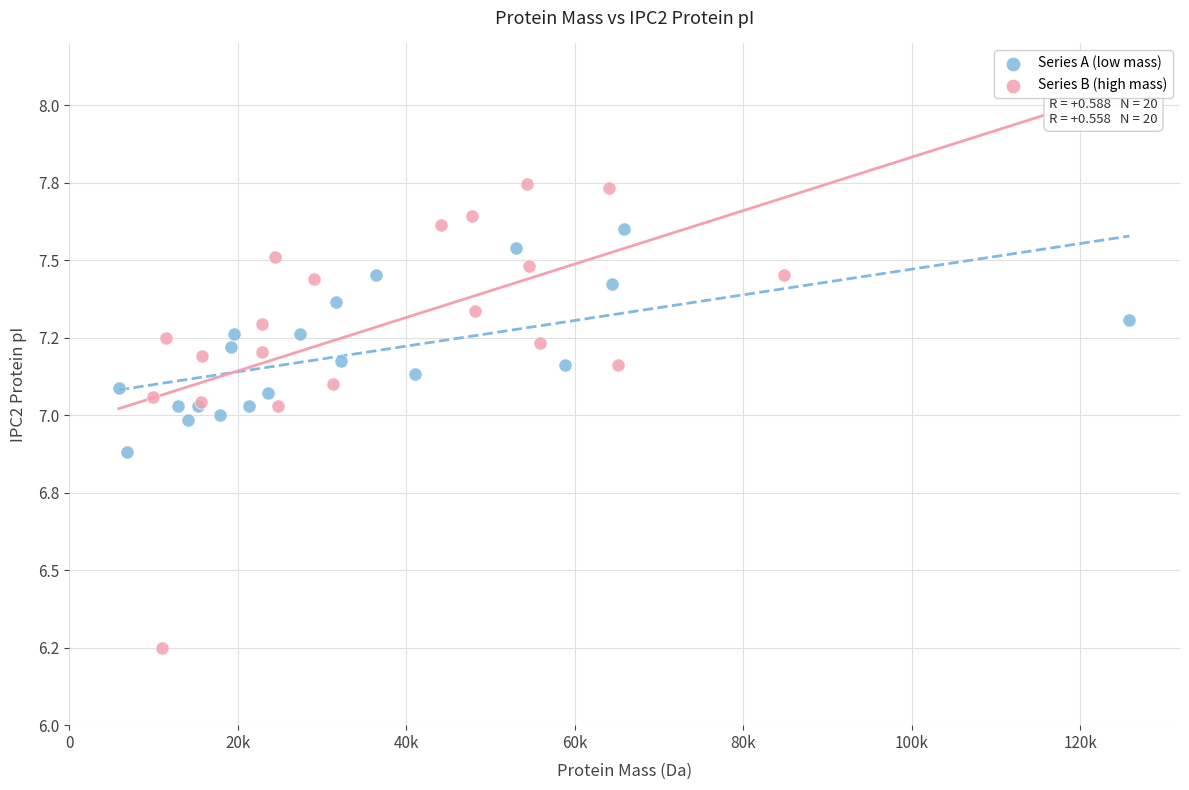

What are all the series names shown in the legend?

Series A (low mass), Series B (high mass)